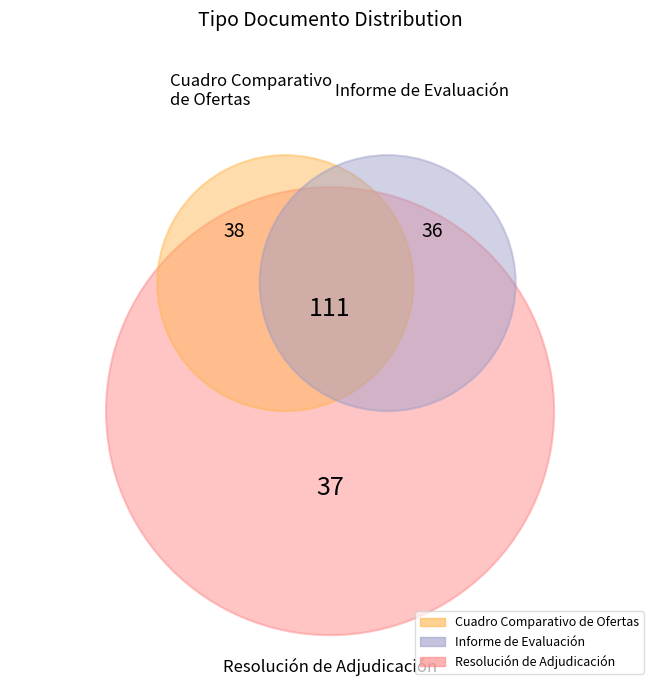

Do Resolución de Adjudicación and Informe de Evaluación together represent more than half of the pie?

Yes